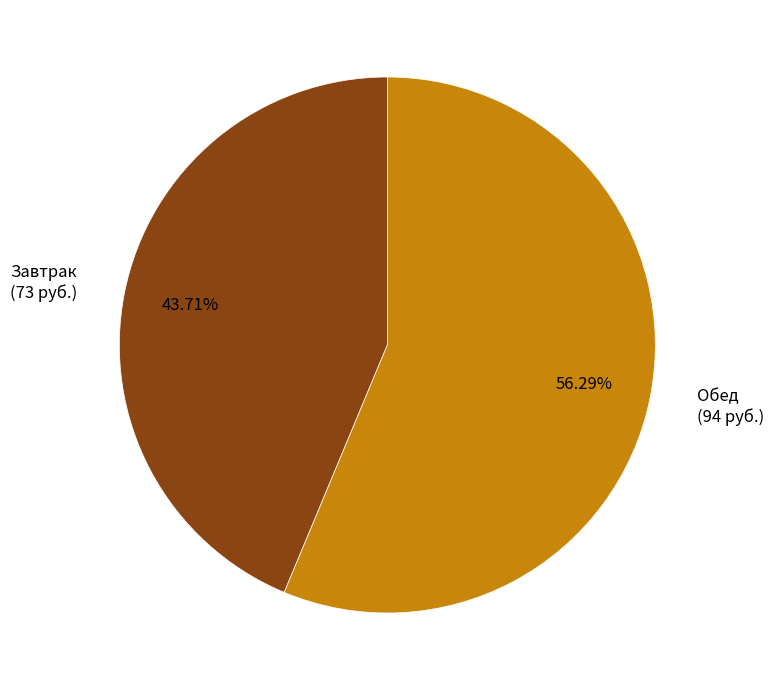

The Обед slice represents 56% of the pie. True or false?

True